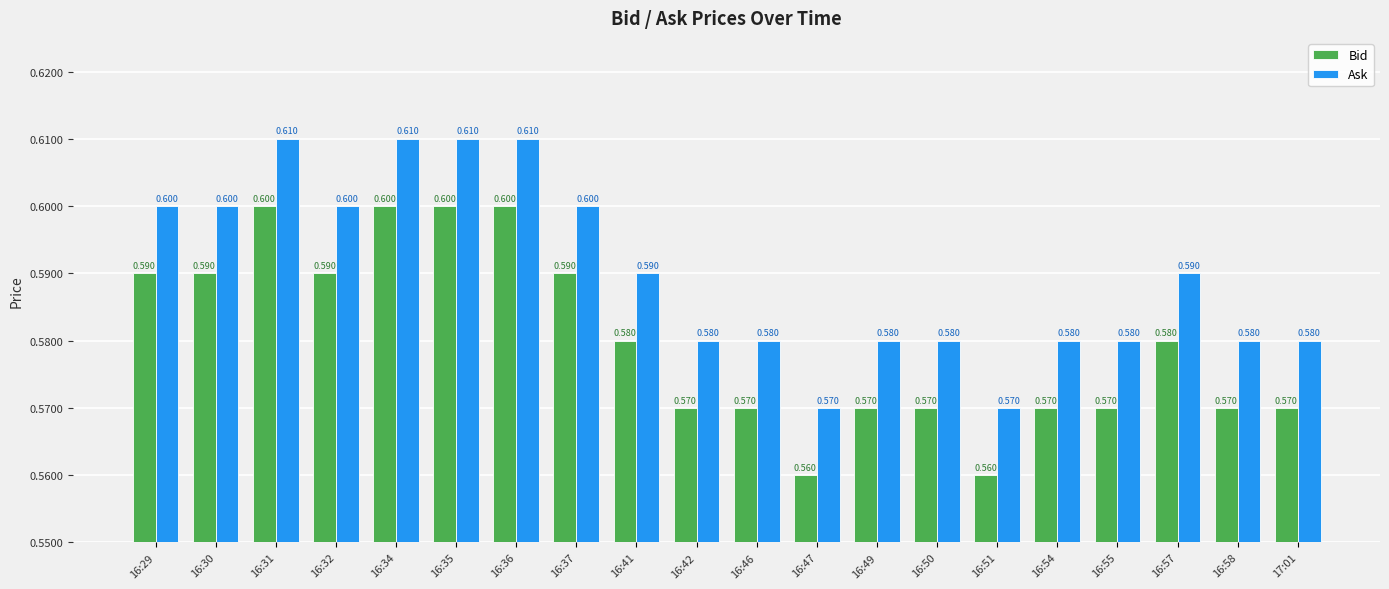

Reading right to left, what are all the values shown in this chart?

Bid: 17:01=0.6	16:58=0.6	16:57=0.6	16:55=0.6	16:54=0.6	16:51=0.6	16:50=0.6	16:49=0.6	16:47=0.6	16:46=0.6	16:42=0.6	16:41=0.6	16:37=0.6	16:36=0.6	16:35=0.6	16:34=0.6	16:32=0.6	16:31=0.6	16:30=0.6	16:29=0.6
Ask: 17:01=0.6	16:58=0.6	16:57=0.6	16:55=0.6	16:54=0.6	16:51=0.6	16:50=0.6	16:49=0.6	16:47=0.6	16:46=0.6	16:42=0.6	16:41=0.6	16:37=0.6	16:36=0.6	16:35=0.6	16:34=0.6	16:32=0.6	16:31=0.6	16:30=0.6	16:29=0.6